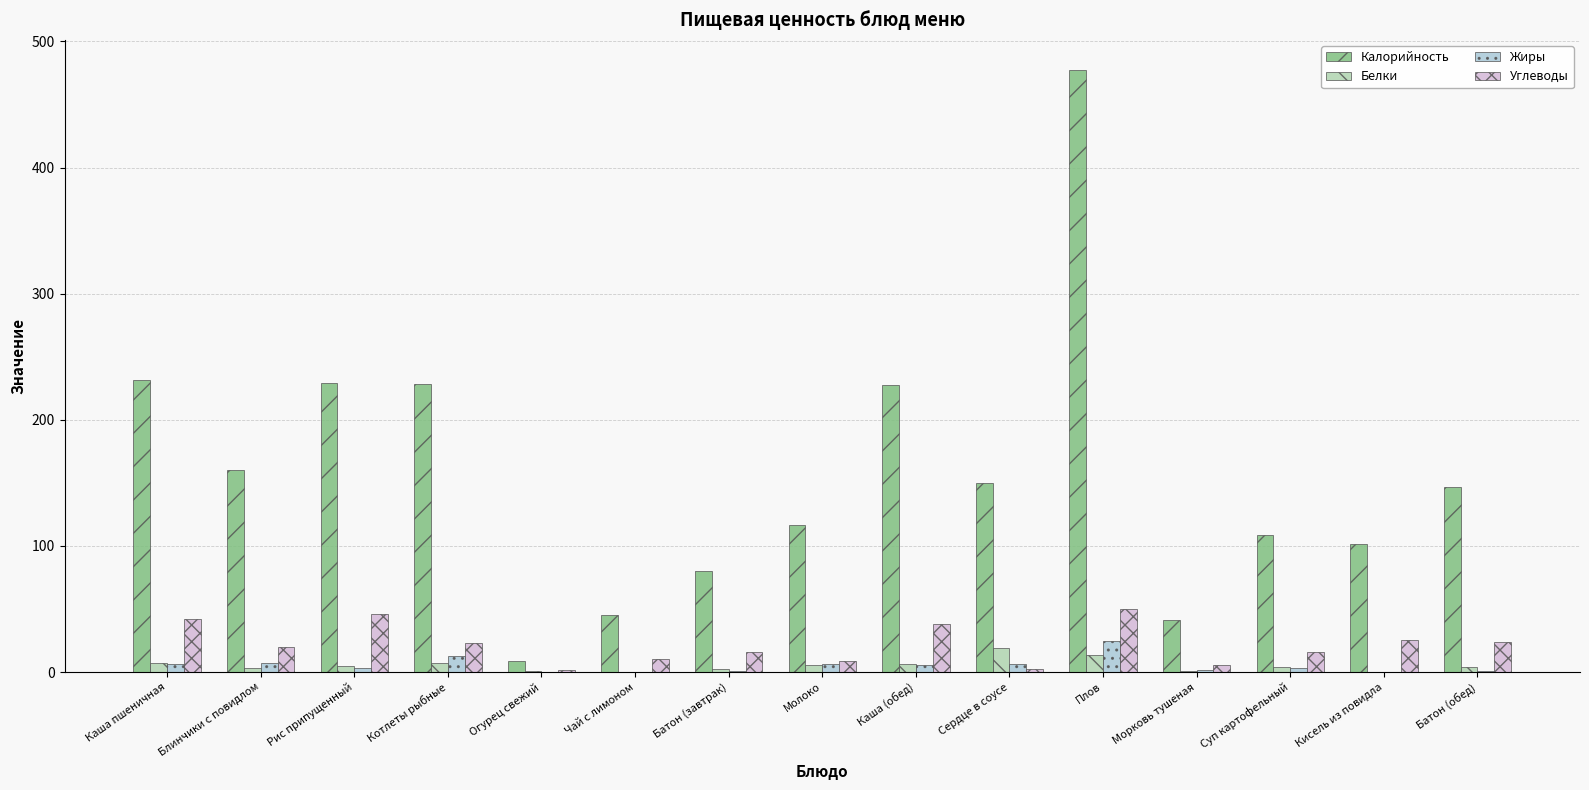

What is the sum of all Белки values?

77.6